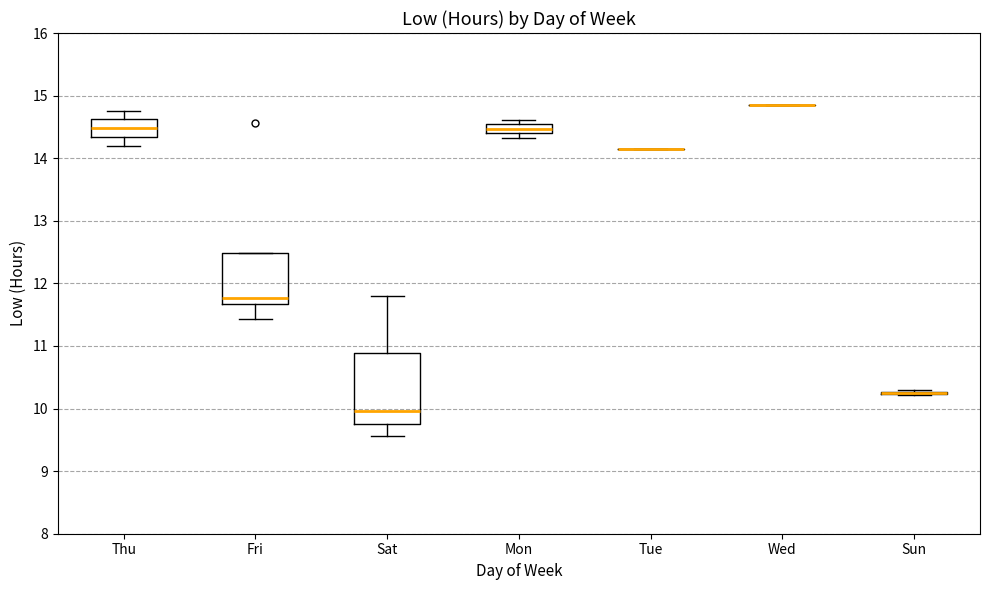

Comparing the boxes themselves (not the whiskers), which one is the tallest?

Sat